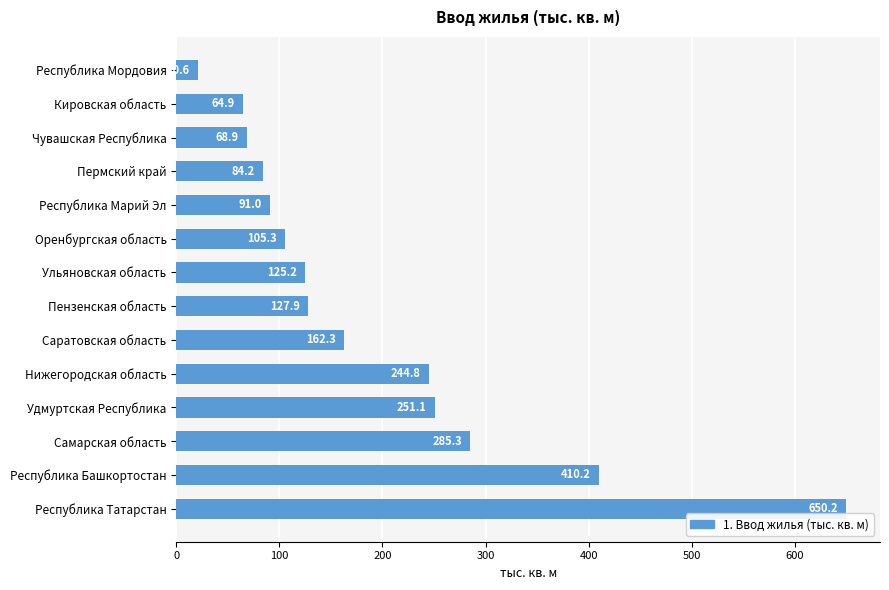

What is the approximate value at Пензенская область?

127.9